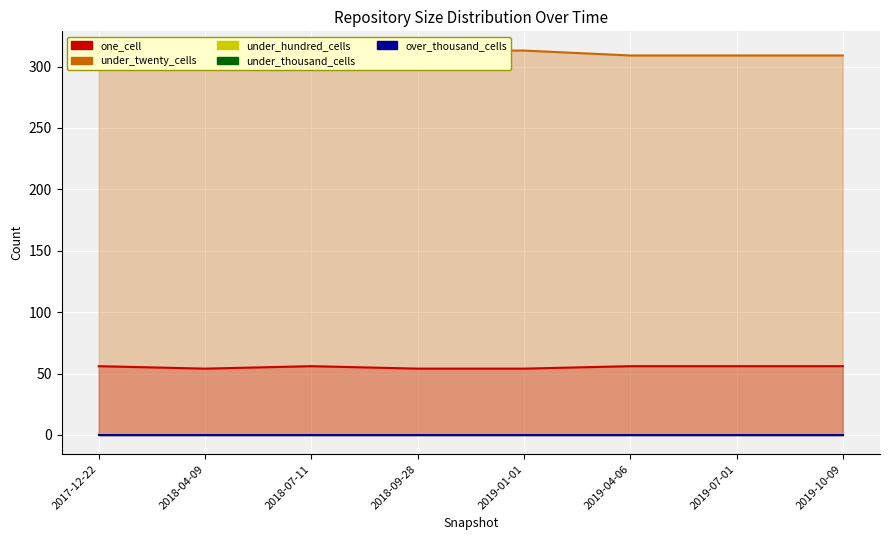

What is the spread (max minus min) of values at 2019-01-01?

313